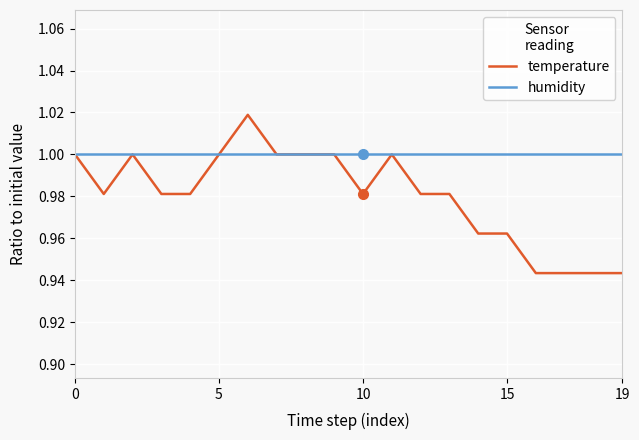

Which series has the widest spread of values?

temperature